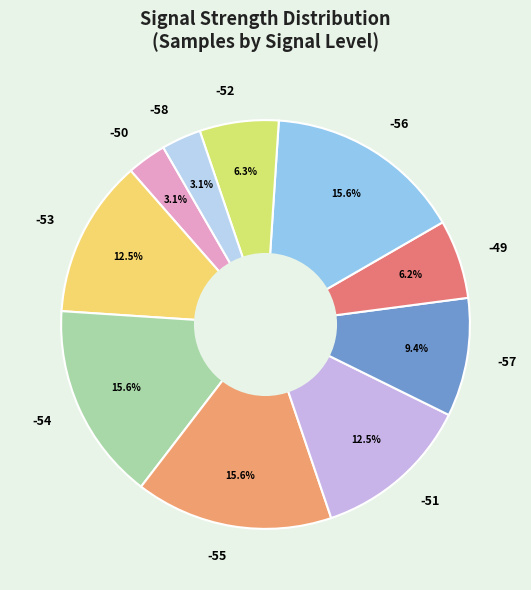

To the nearest percent, what portion does -55 represent?

16%